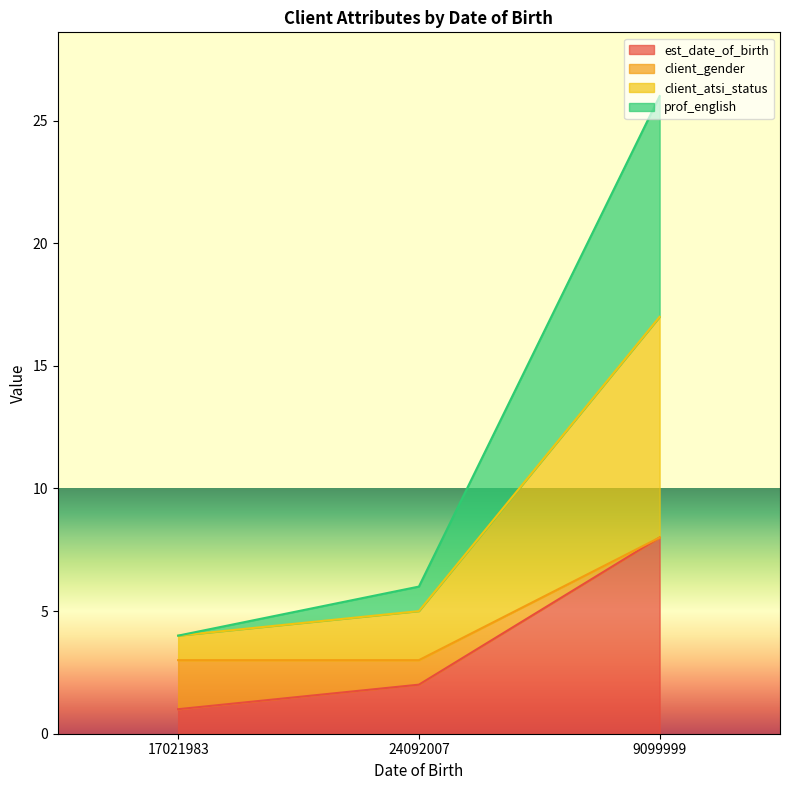

What is the average value of the est_date_of_birth series?

4